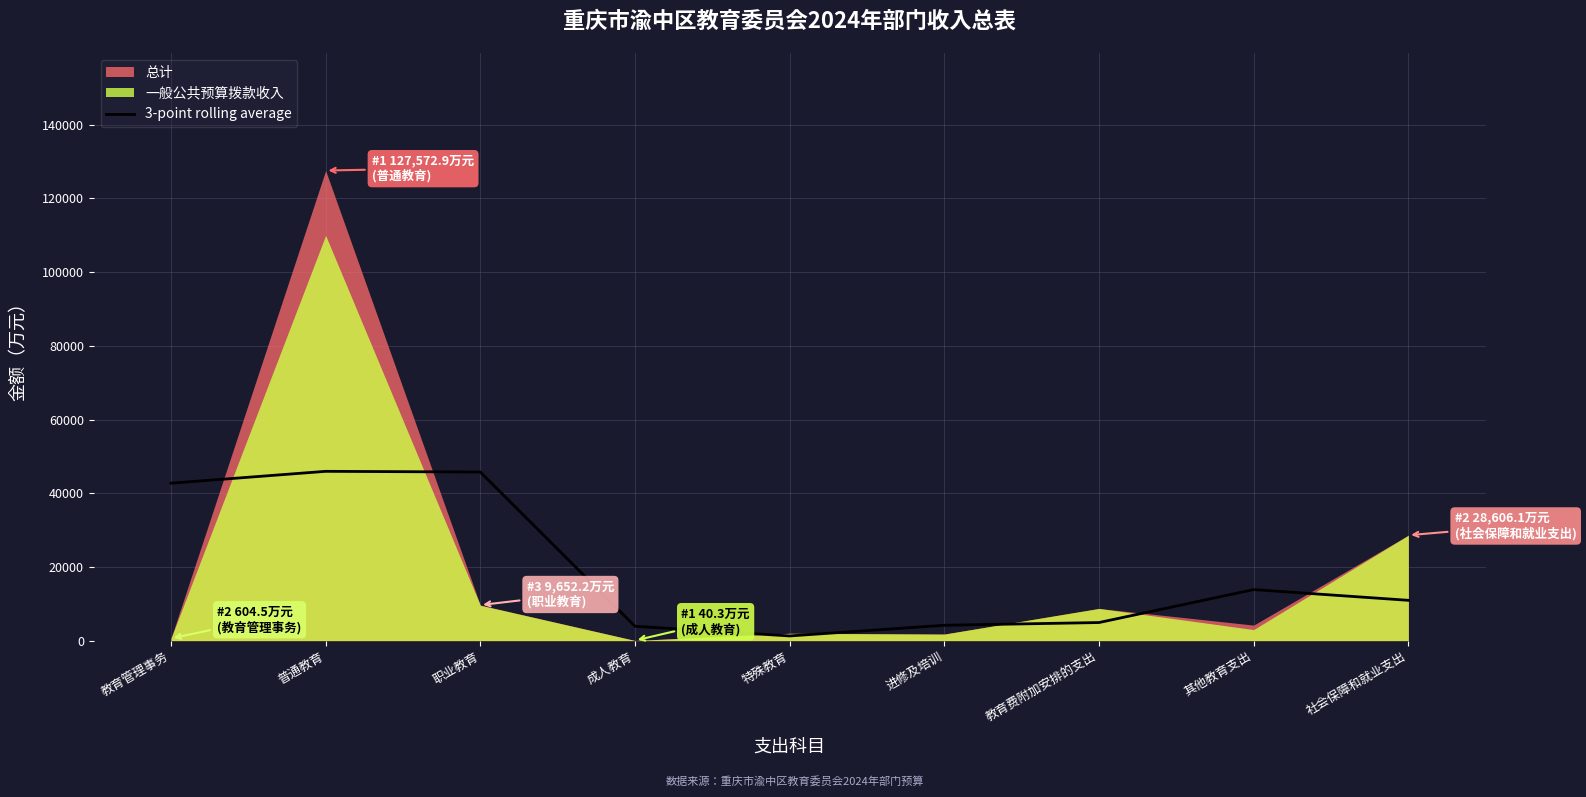

True or false: there are more than 1 points higher than both neighbors.

True